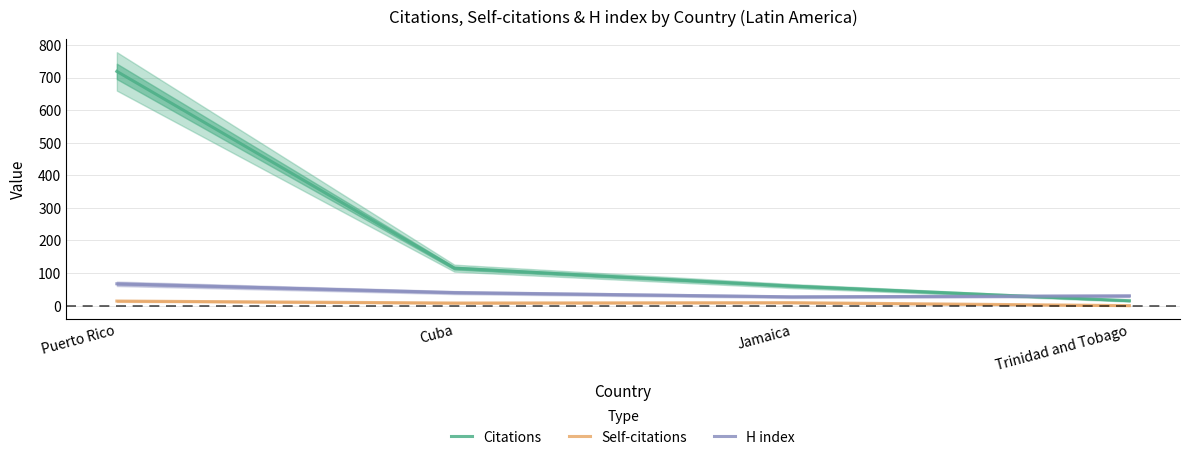

At which category is the sum across all series the highest?

Puerto Rico